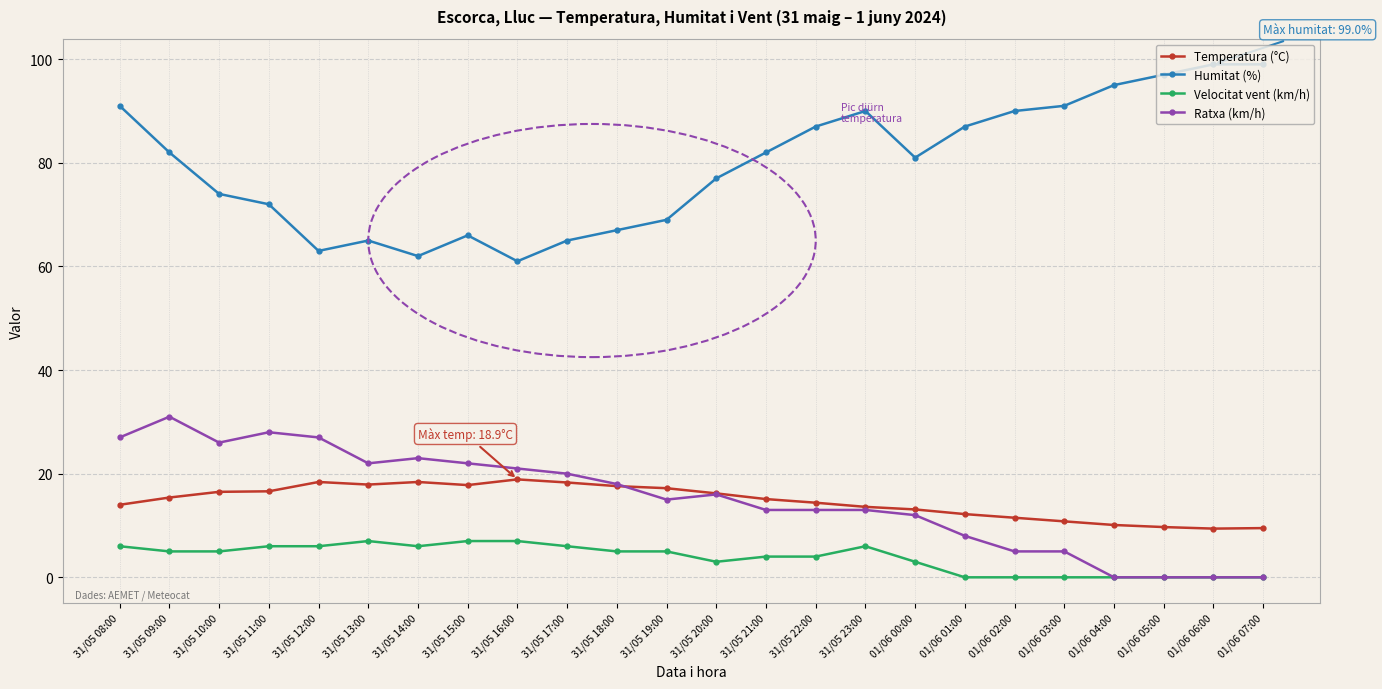

Is the value of Velocitat vent (km/h) at 31/05 08:00 greater than the value of Ratxa (km/h) at 31/05 10:00?

No